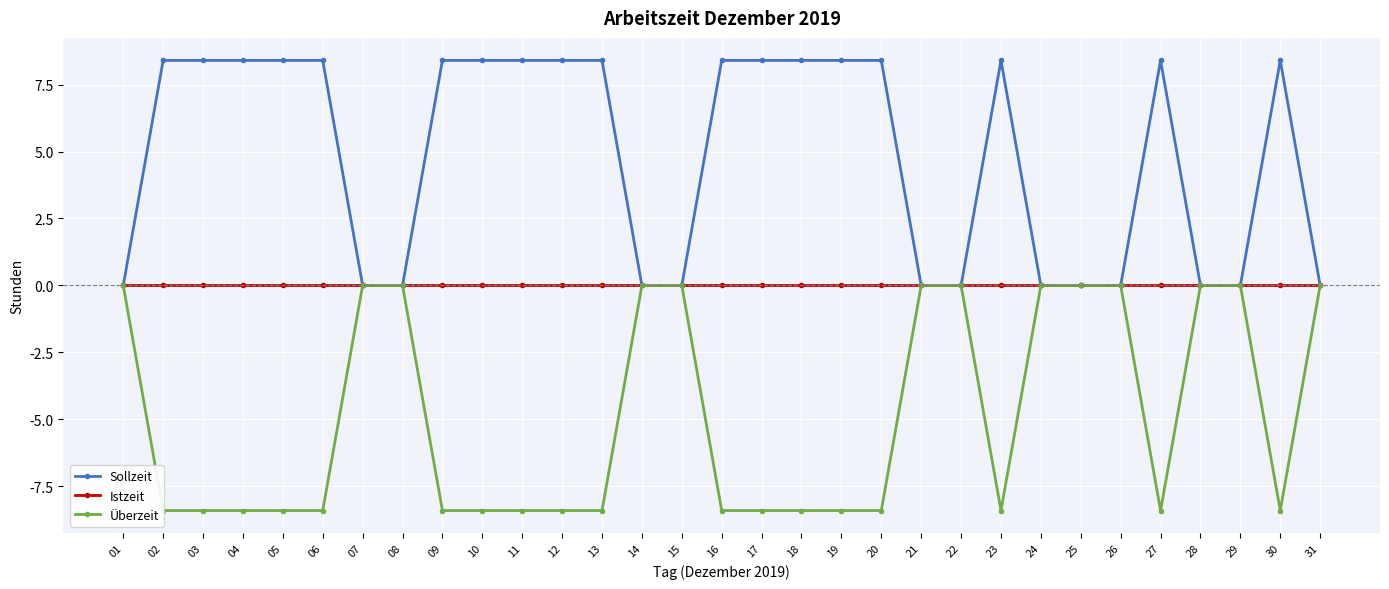

At which category is the sum across all series the highest?

01